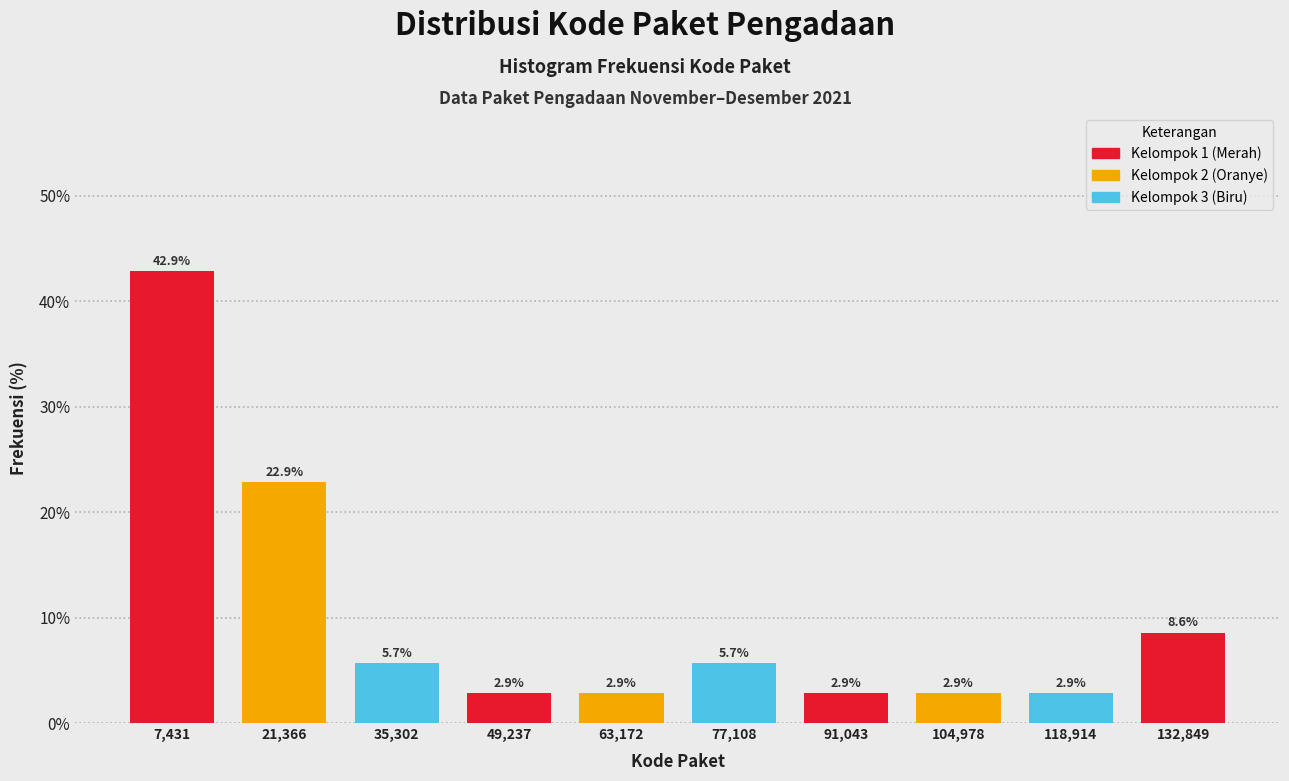

Over which range of the x-axis is the bar tallest?

0 to 14000